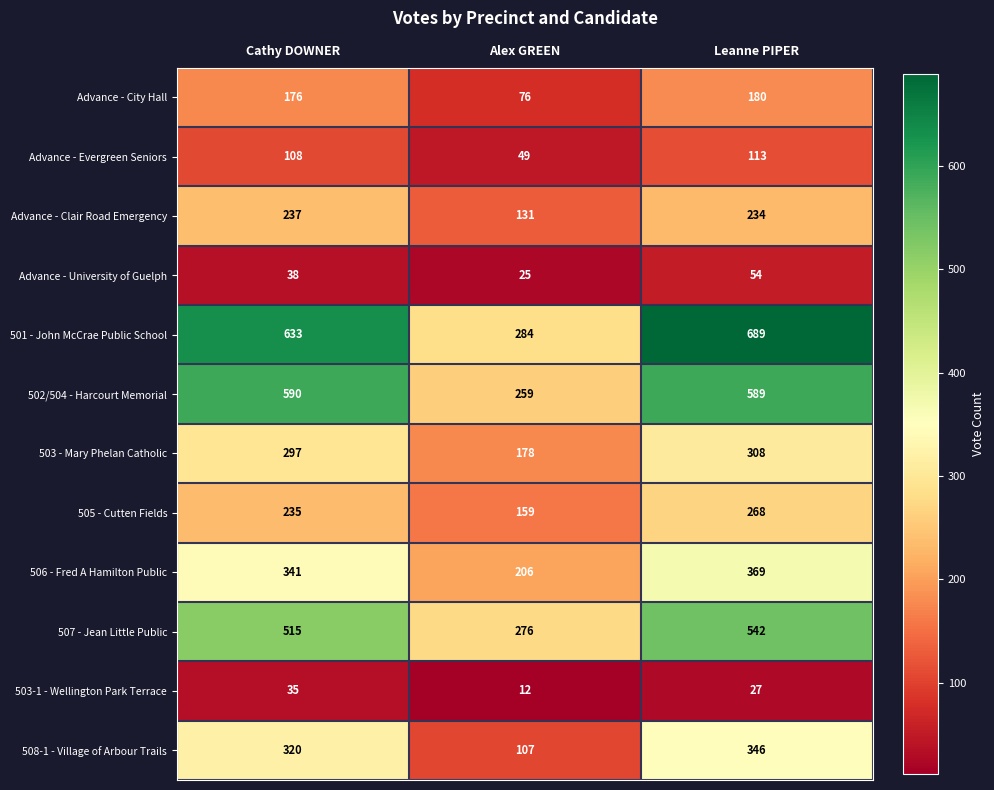

What is the sum of the 506 - Fred A Hamilton Public values at Alex GREEN and Leanne PIPER?

575